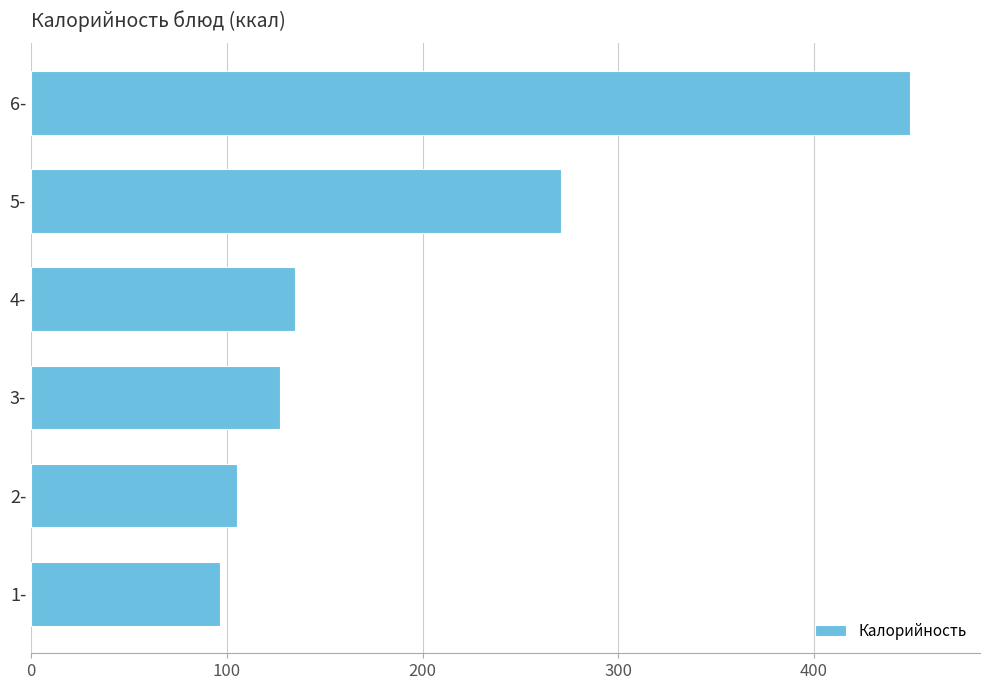

Does the chart contain stacked bars?

No